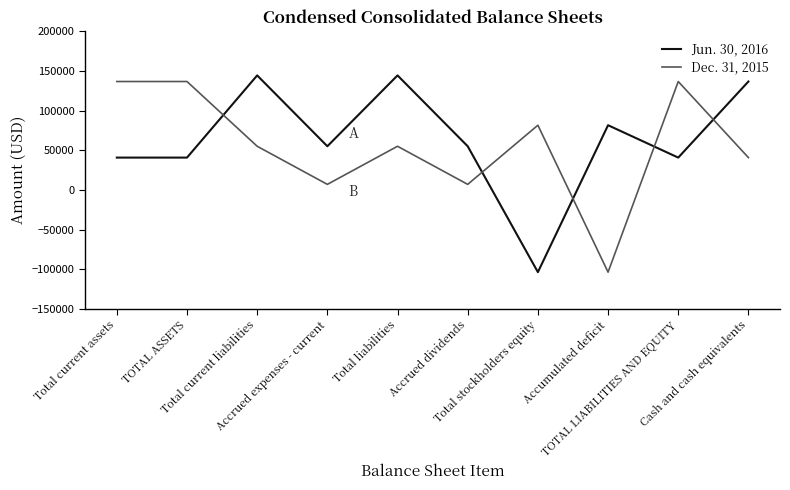

Which series has the largest total across all categories?

Jun. 30, 2016